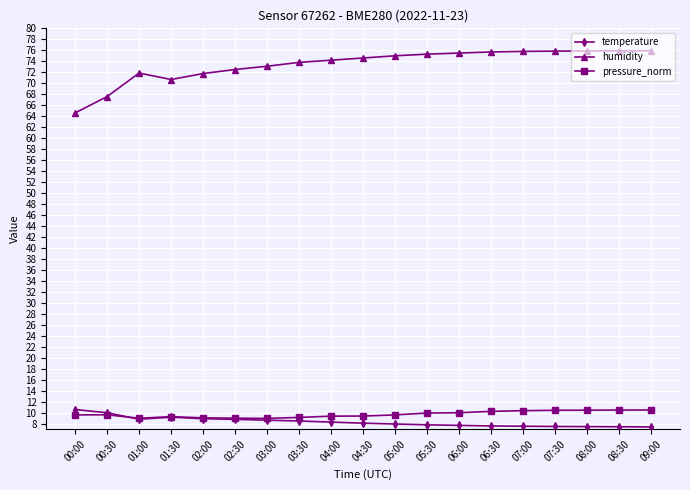

What is the difference between the highest and lowest values at 01:30?

61.5